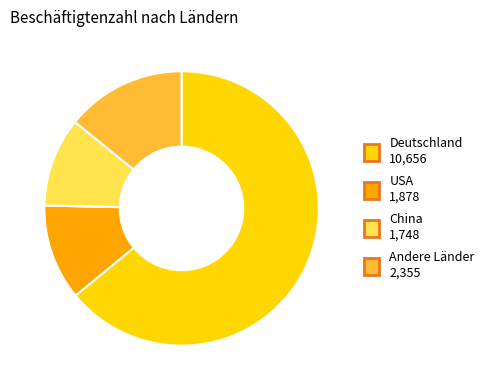

True or false: China accounts for 11% of the total.

True